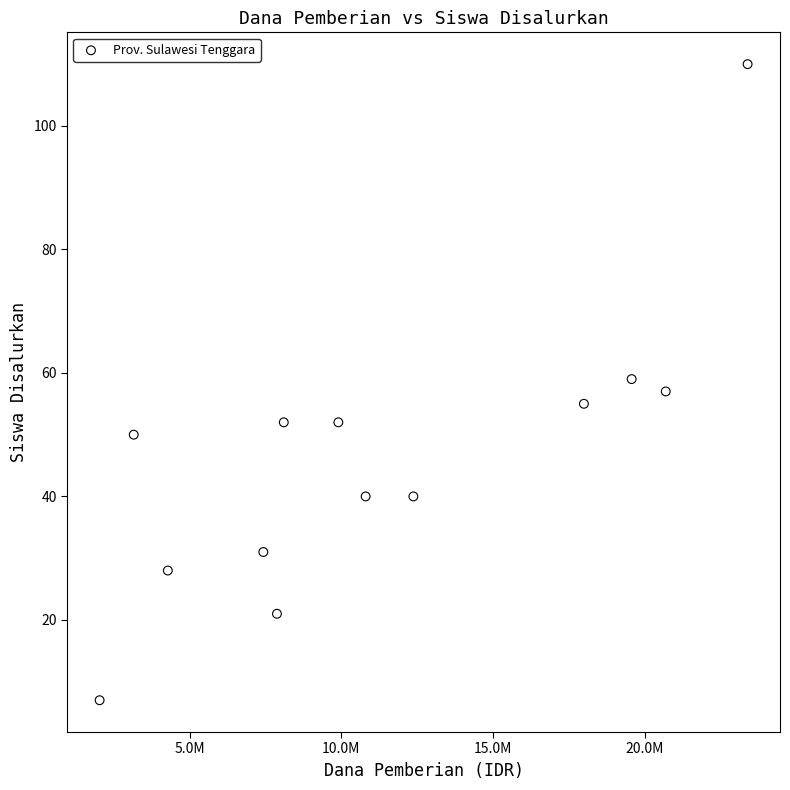

What is the range of X values (max minus min)?

21375000